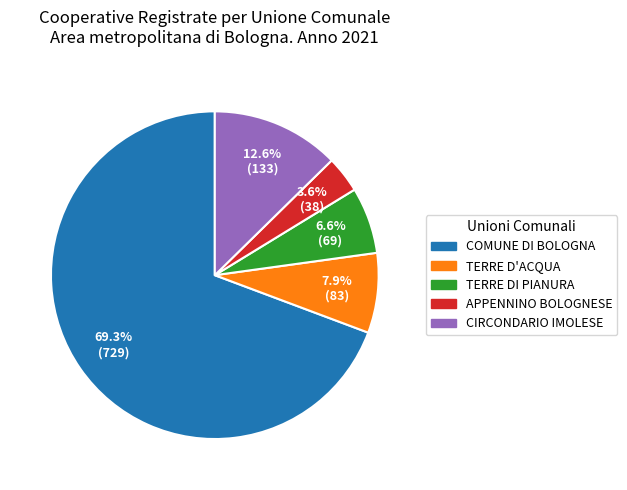

Which category has the biggest portion of the pie?

COMUNE DI BOLOGNA